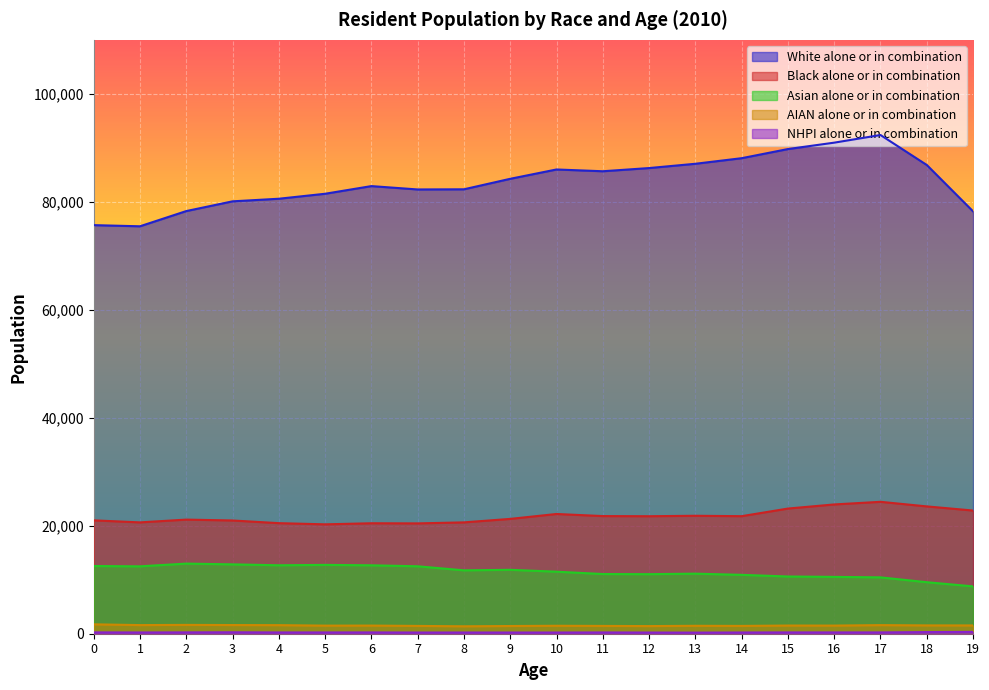

What is the maximum value for Black alone or in combination?

24433